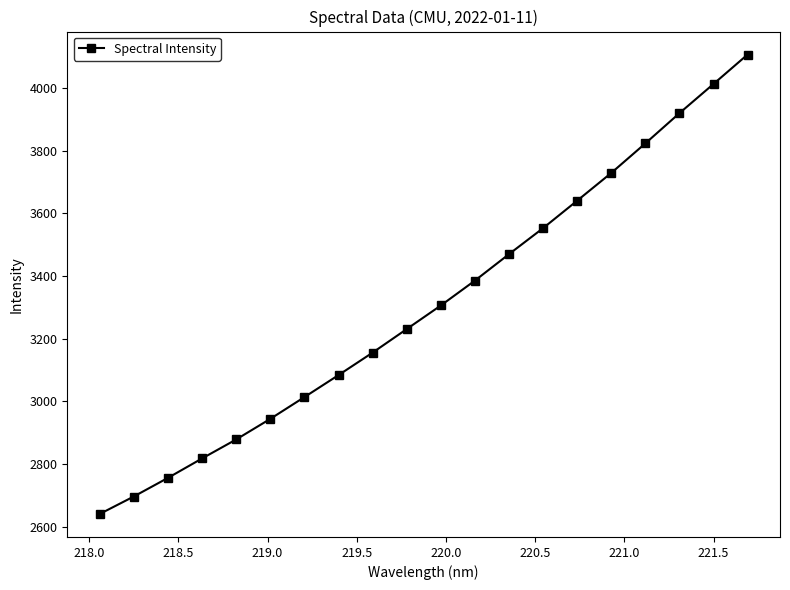

True or false: the data has more than 2 interior local peaks.

False